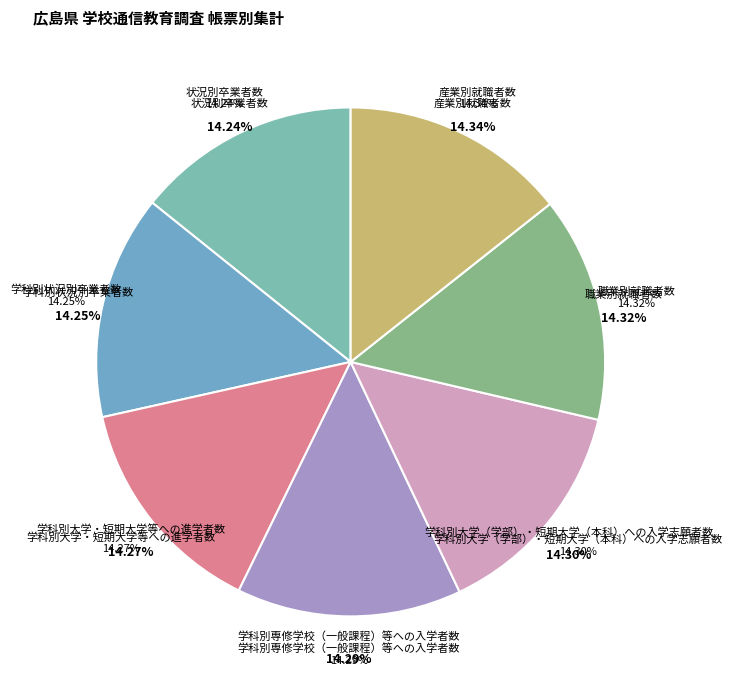

True or false: 産業別就職者数 accounts for 14% of the total.

True